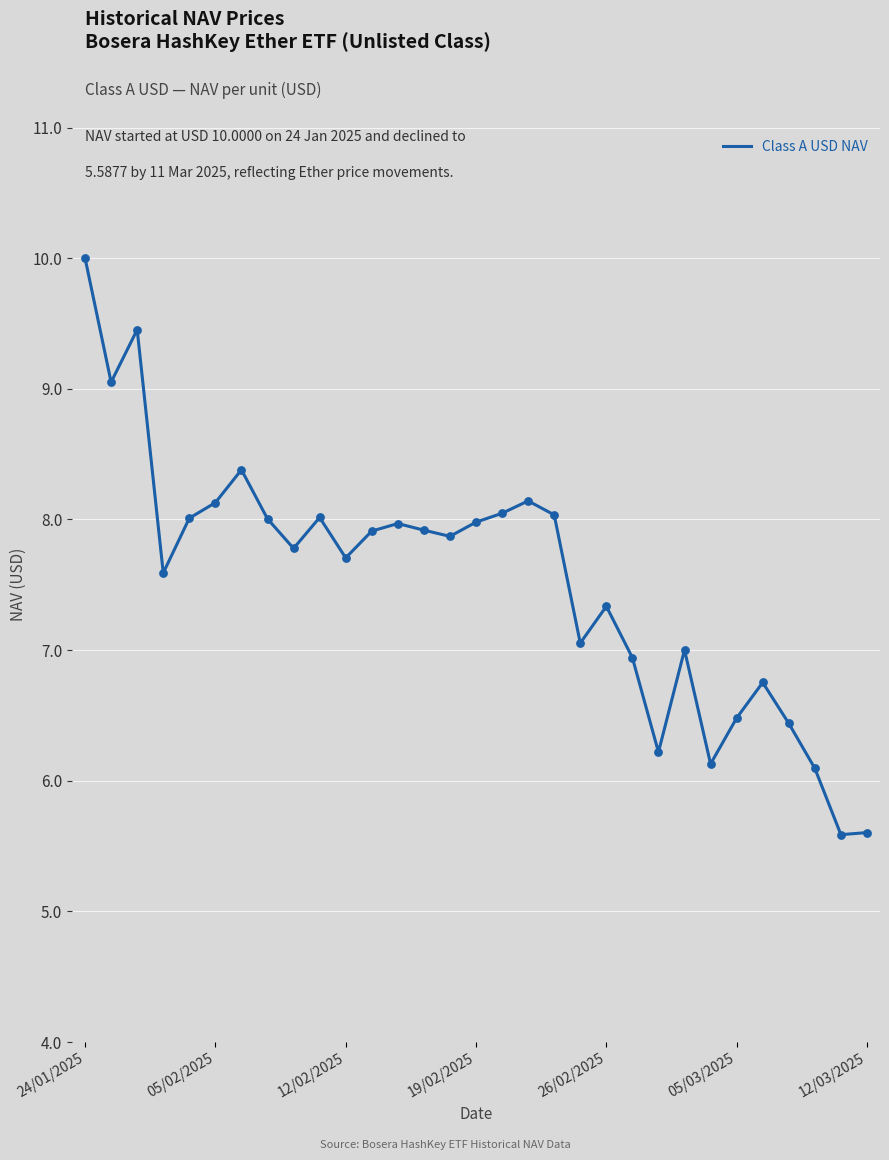

What is the greatest value displayed?

10.0